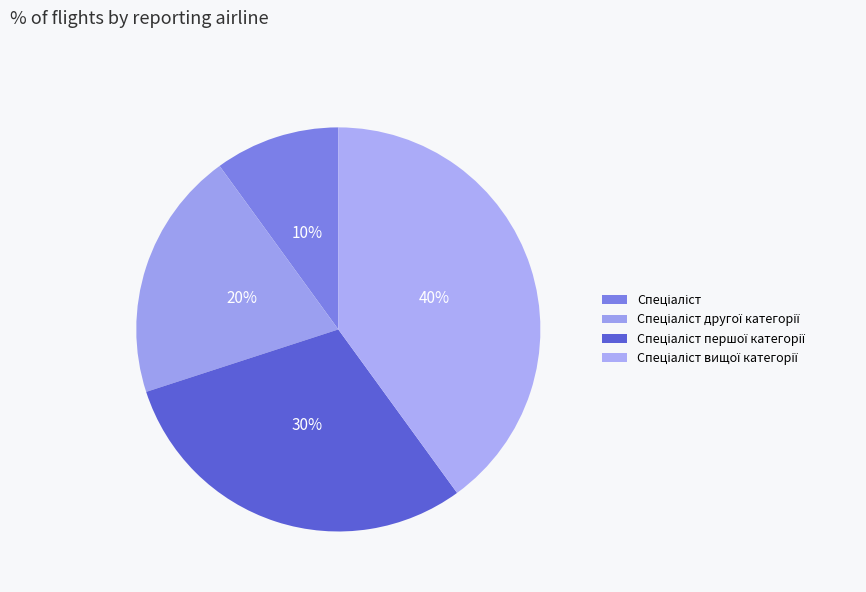

Rank the categories by value from highest to lowest.

Спеціаліст вищої категорії, Спеціаліст першої категорії, Спеціаліст другої категорії, Спеціаліст